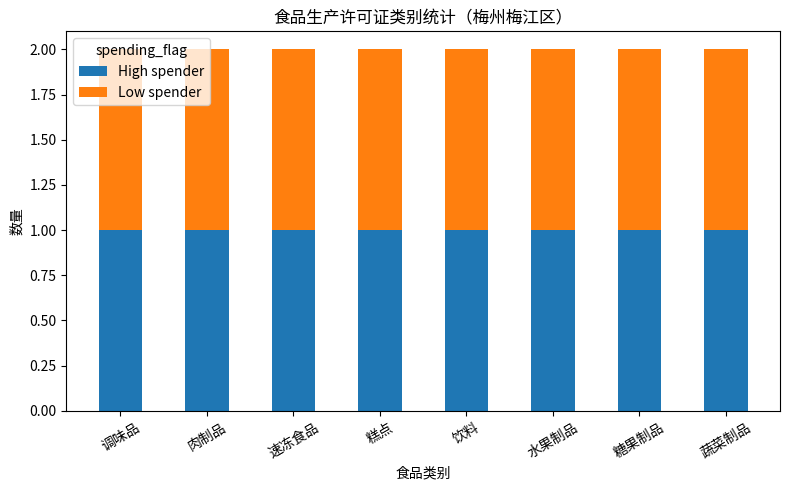

The Low spender series shows 5 at 梅州梅江区-糕点. True or false?

False